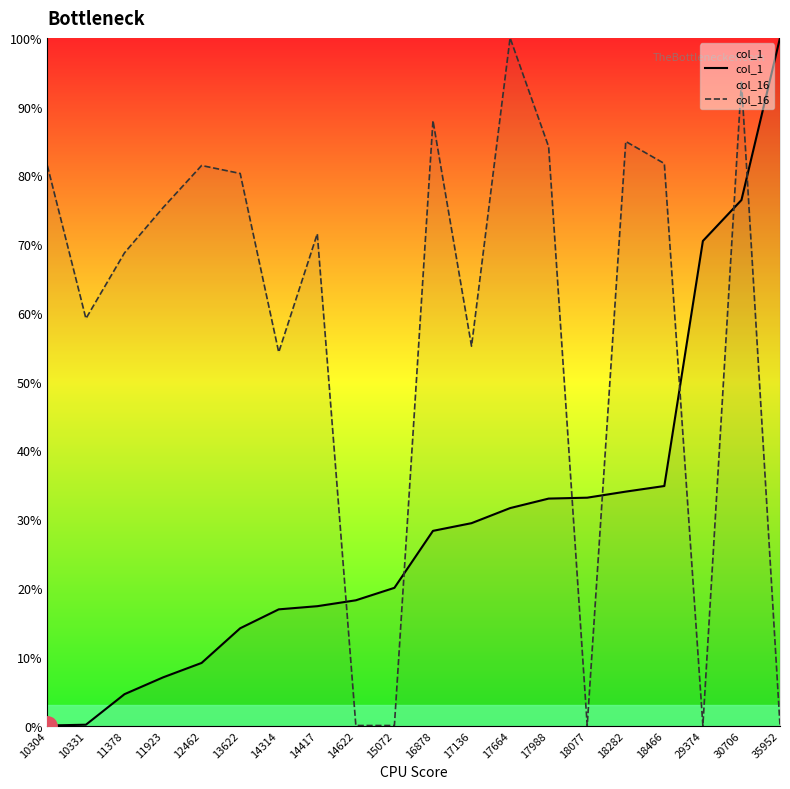

Reading right to left, transcribe all the data shown in this chart.

col_1: 35952=100.0	30706=76.4	29374=70.5	18466=34.8	18282=34.0	18077=33.1	17988=33.0	17664=31.6	17136=29.4	16878=28.3	15072=20.0	14622=18.2	14417=17.4	14314=16.9	13622=14.1	12462=9.1	11923=7.0	11378=4.6	10331=0.1	10304=0.0
col_16: 35952=0.0	30706=93.7	29374=0.0	18466=81.7	18282=84.9	18077=0.0	17988=84.2	17664=100.0	17136=55.2	16878=88.0	15072=0.0	14622=0.0	14417=71.5	14314=54.3	13622=80.3	12462=81.4	11923=75.3	11378=68.7	10331=59.2	10304=81.4